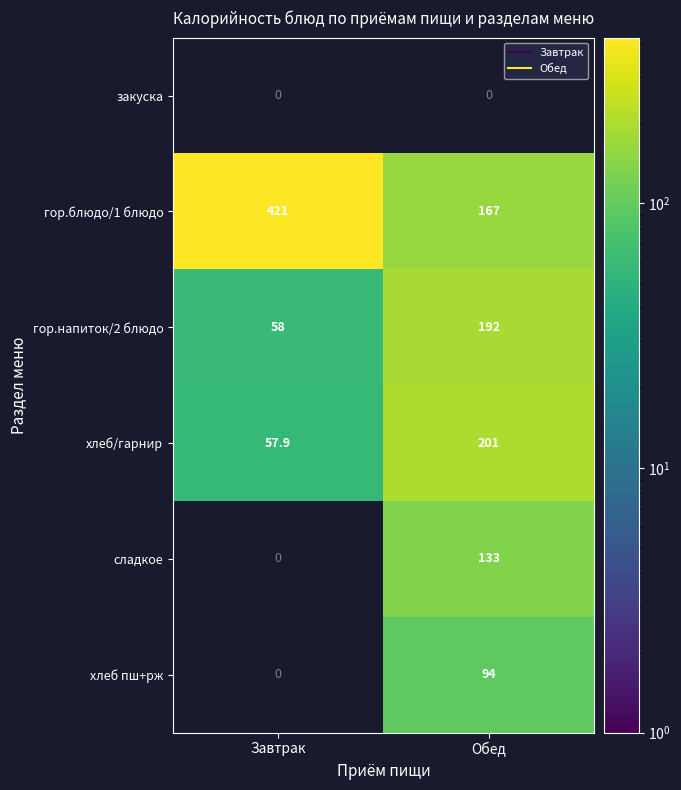

What is the average value of the хлеб пш+рж series?

47.0